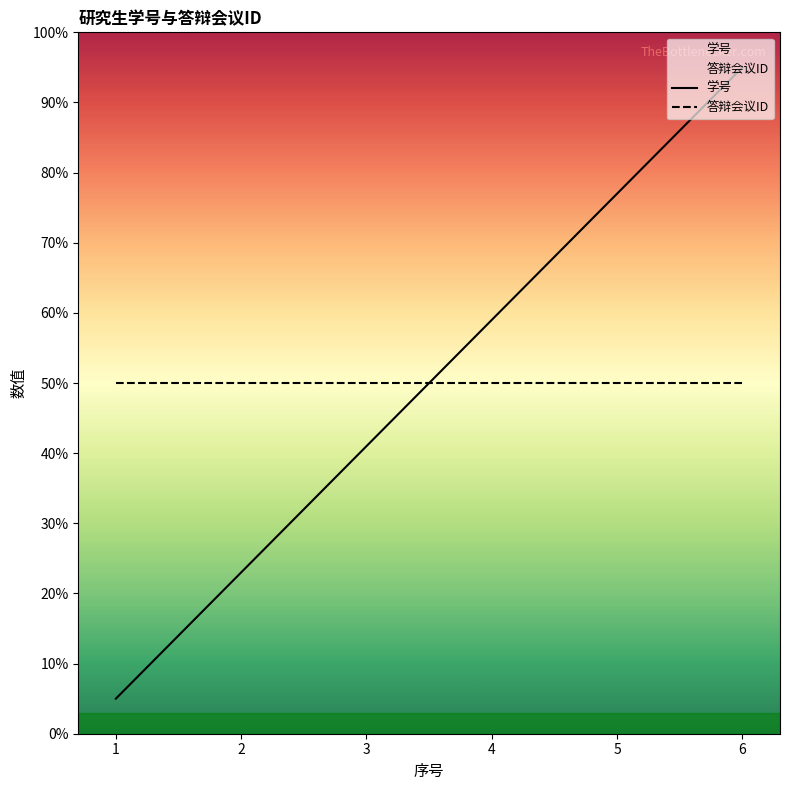

Reading left to right, what are all the values shown in this chart?

学号: 5	23	41	59	77	95
答辩会议ID: 50	50	50	50	50	50